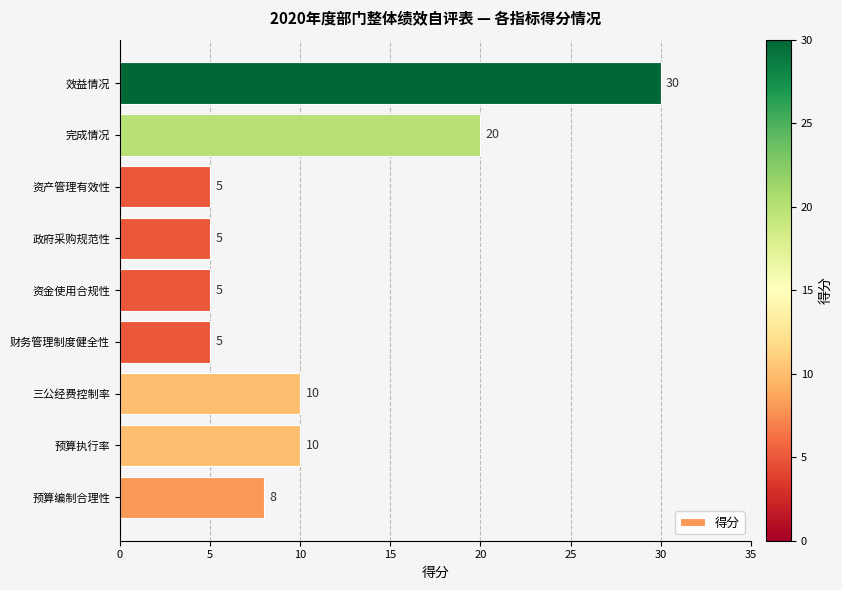

Where is the data nearest to the value 17?

完成情况